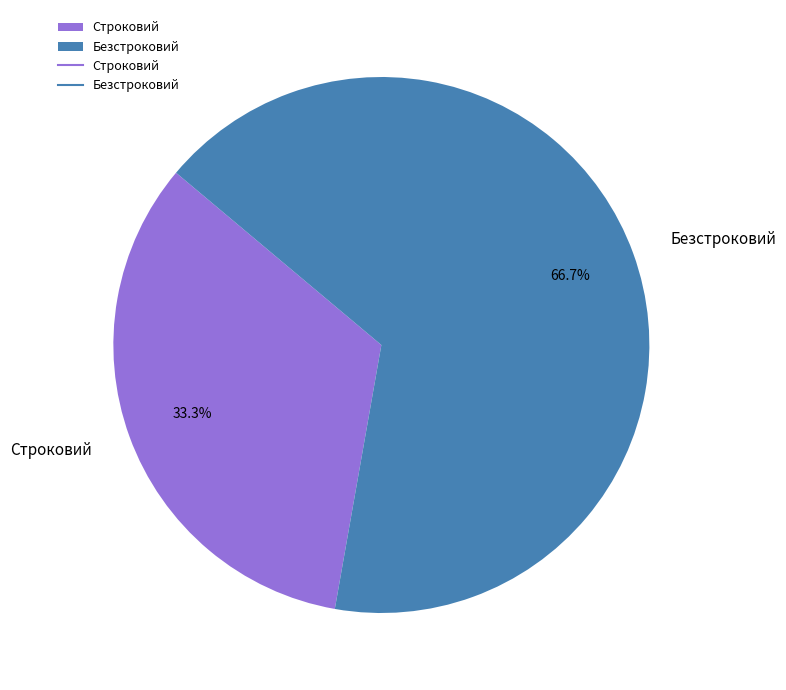

What is the largest slice in the pie chart?

Безстроковий